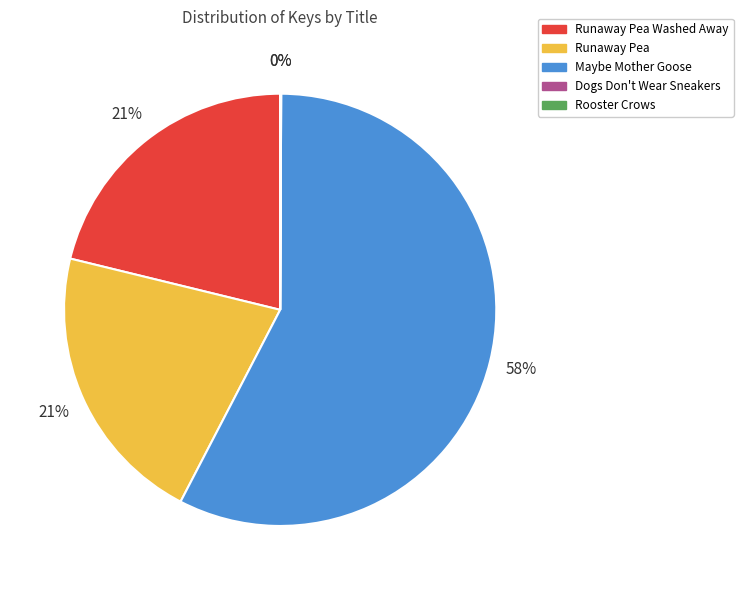

Do Maybe Mother Goose and Runaway Pea Washed Away together represent more than half of the pie?

Yes